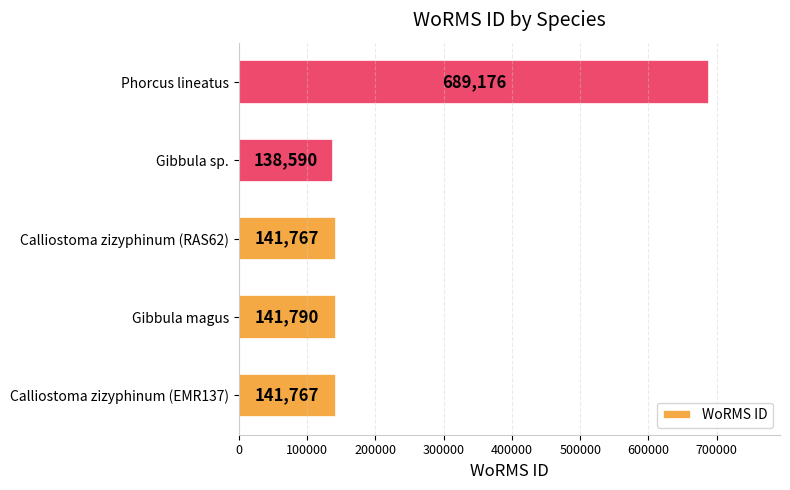

Approximately how many times larger is the value at Gibbula magus compared to Gibbula sp.?

1.0